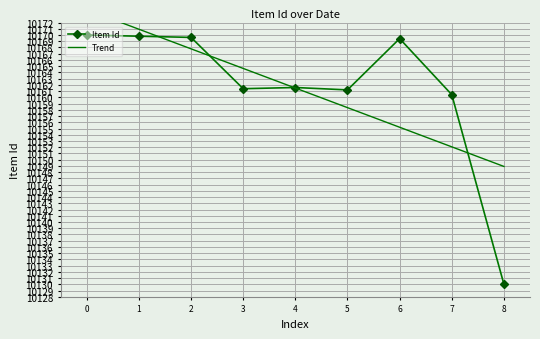

Between 4 and 6, which is larger?

6